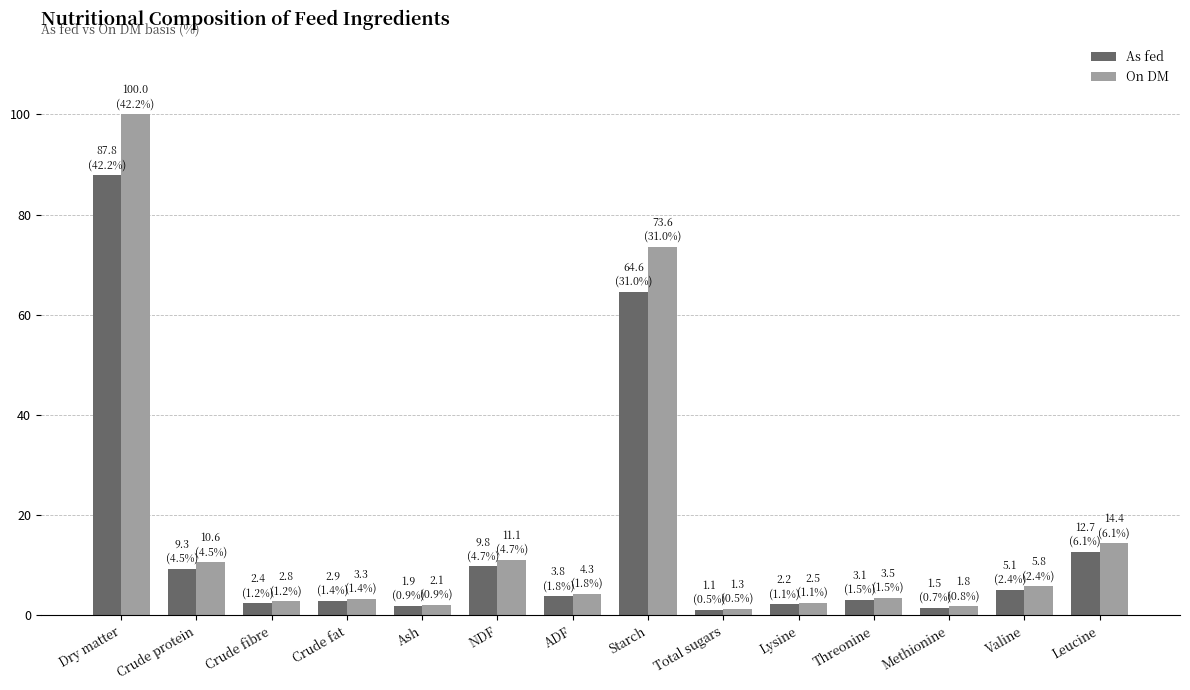

Count the number of categories in the chart.

14